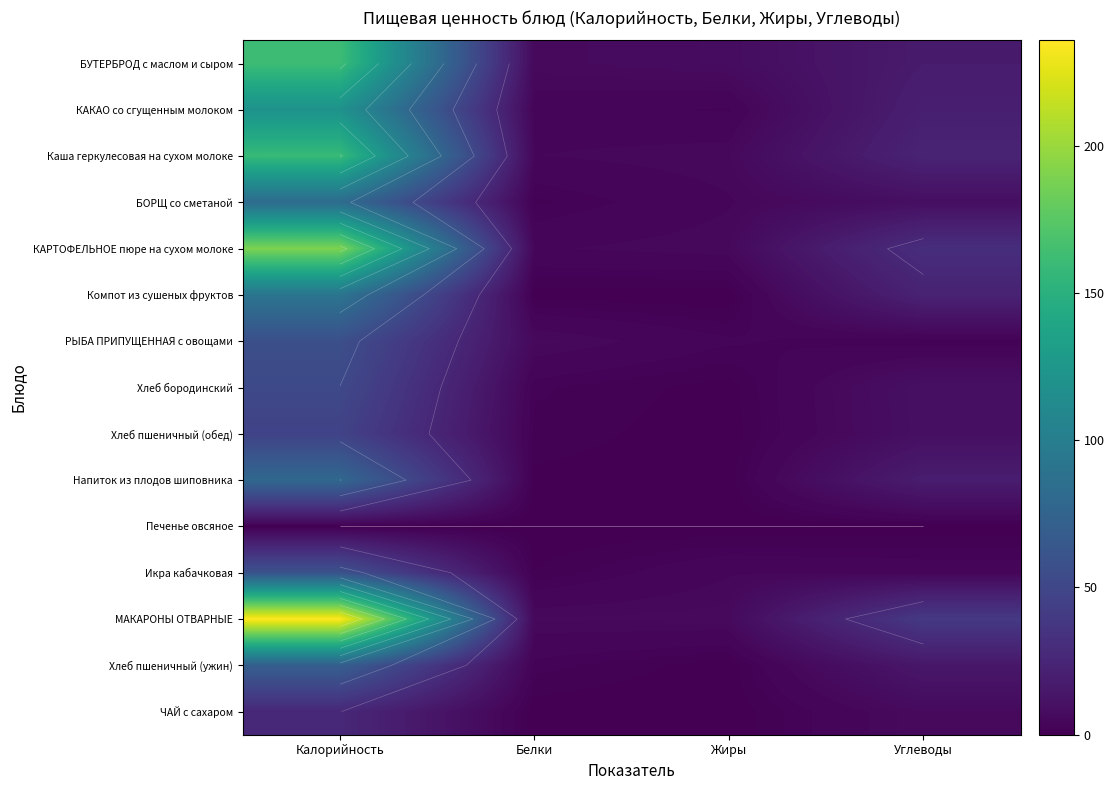

What is the lowest value of the Напиток из плодов шиповника series?

0.2